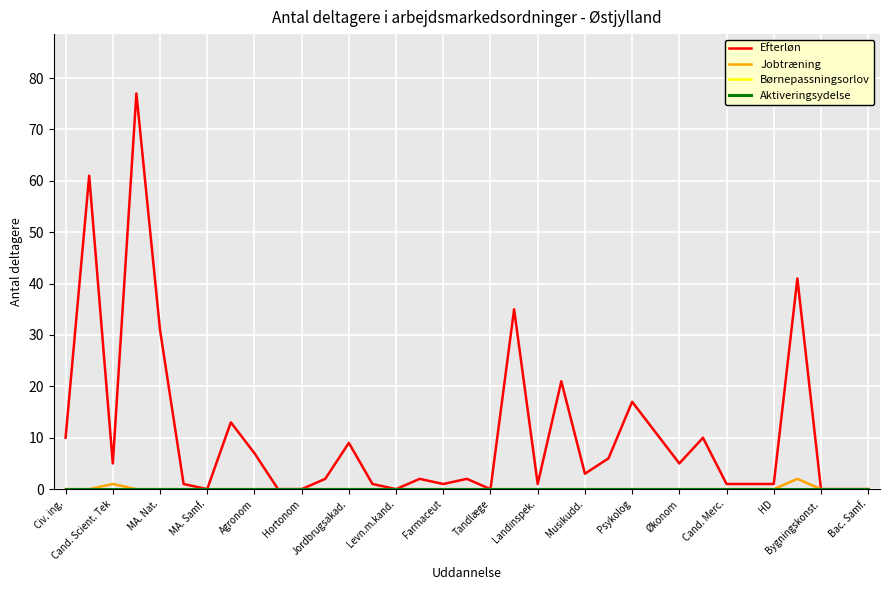

Reading left to right, transcribe all the data shown in this chart.

Efterløn: 10	61	5	77	31	1	0	13	7	0	0	2	9	1	0	2	1	2	0	35	1	21	3	6	17	11	5	10	1	1	1	41	0	0	0
Jobtræning: 0	0	1	0	0	0	0	0	0	0	0	0	0	0	0	0	0	0	0	0	0	0	0	0	0	0	0	0	0	0	0	2	0	0	0
Børnepassningsorlov: 0	0	0	0	0	0	0	0	0	0	0	0	0	0	0	0	0	0	0	0	0	0	0	0	0	0	0	0	0	0	0	0	0	0	0
Aktiveringsydelse: 0	0	0	0	0	0	0	0	0	0	0	0	0	0	0	0	0	0	0	0	0	0	0	0	0	0	0	0	0	0	0	0	0	0	0